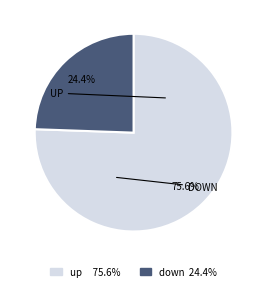

Is it true that down is 24% of the pie?

True